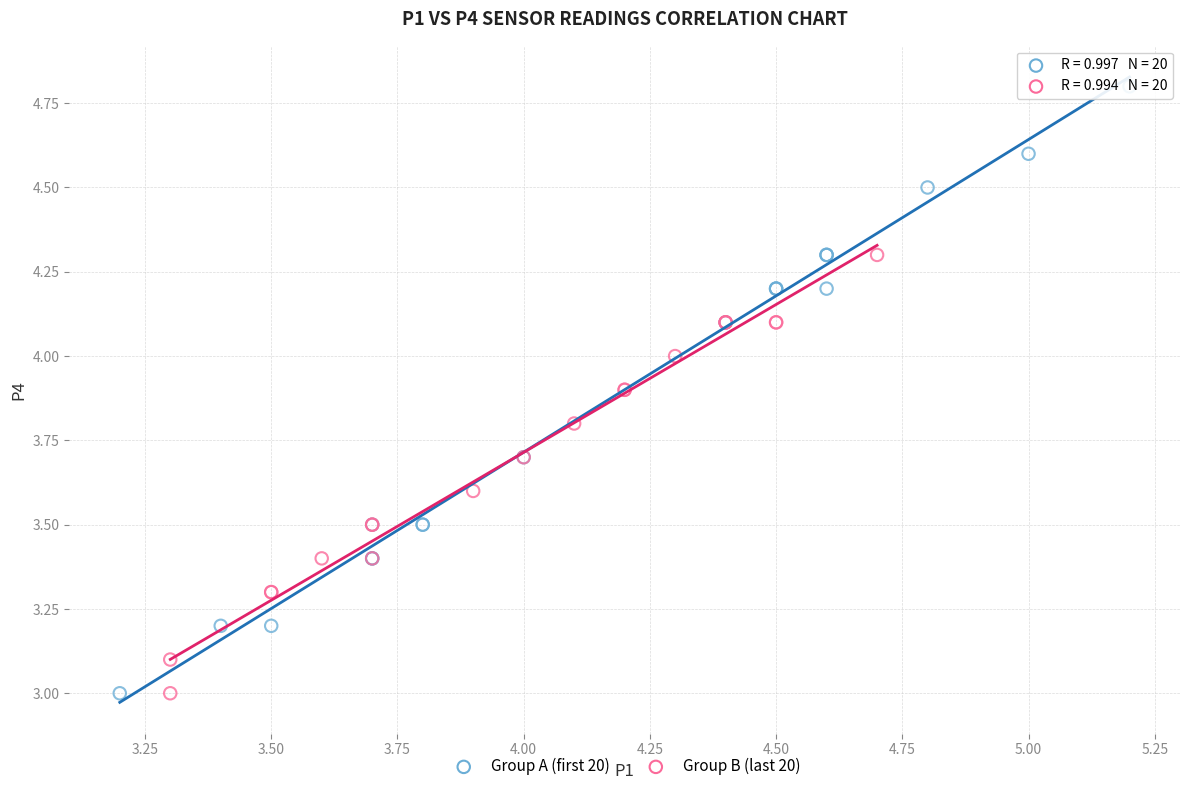

Which series contains the highest Y value?

Group A (first 20)